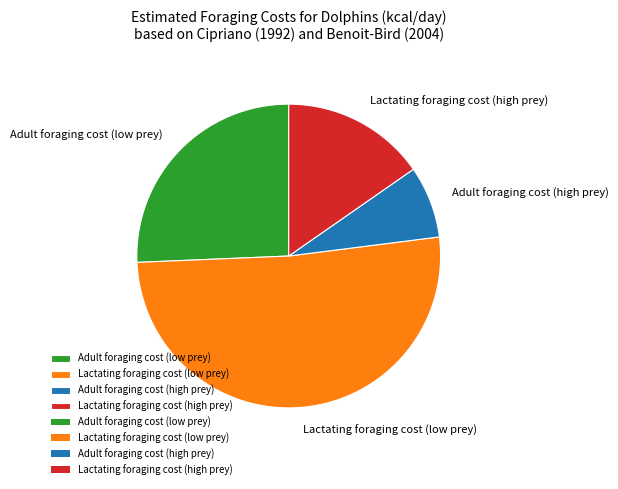

Combined, do Adult foraging cost (low prey) and Lactating foraging cost (low prey) account for over 50%?

Yes